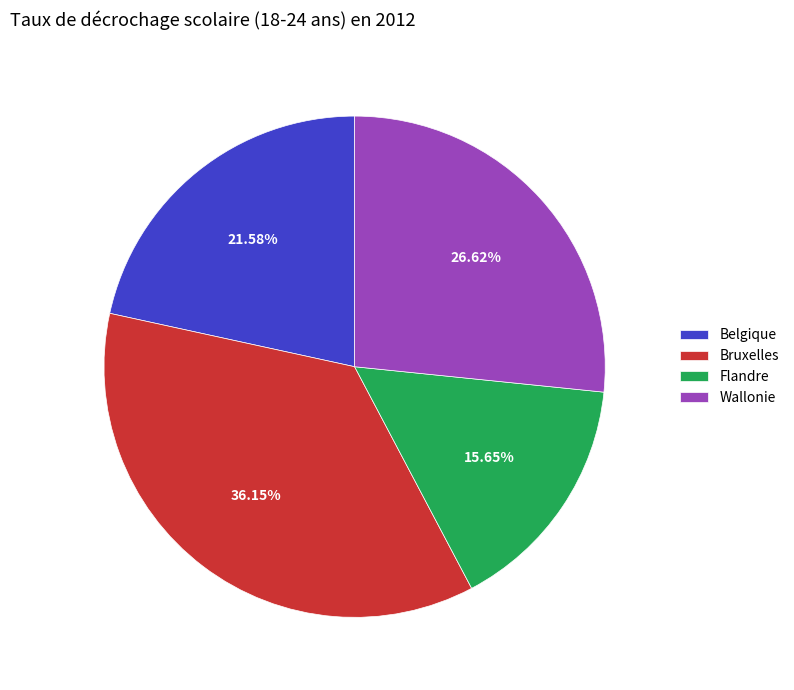

Which has a higher value, Flandre or Belgique?

Belgique